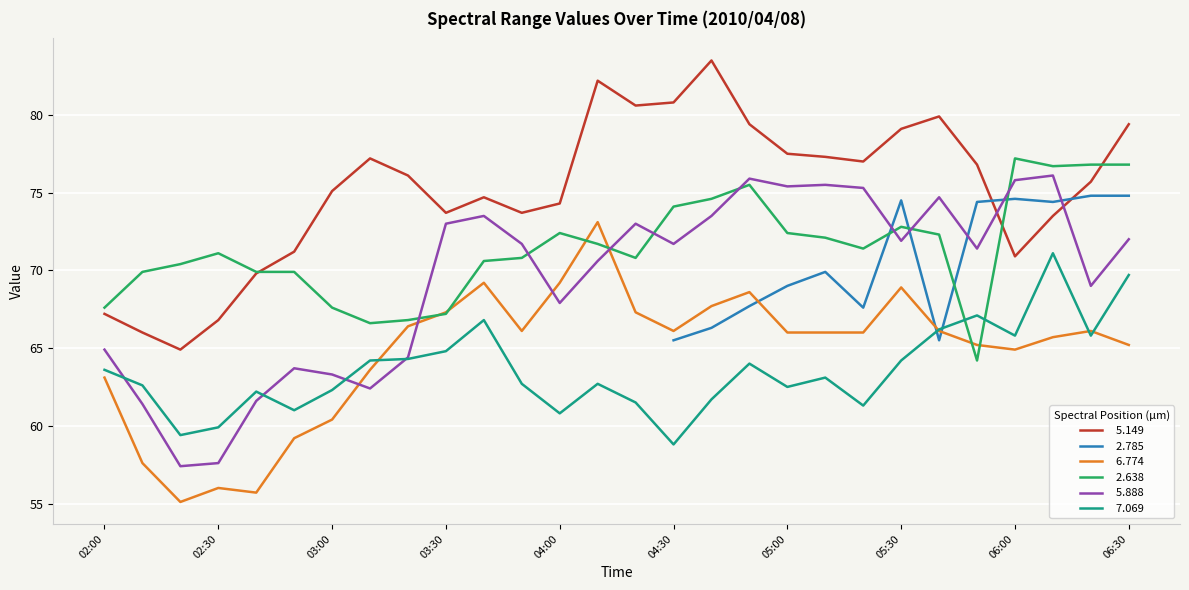

The   5.149 series shows 74.7 at 03:40. True or false?

True